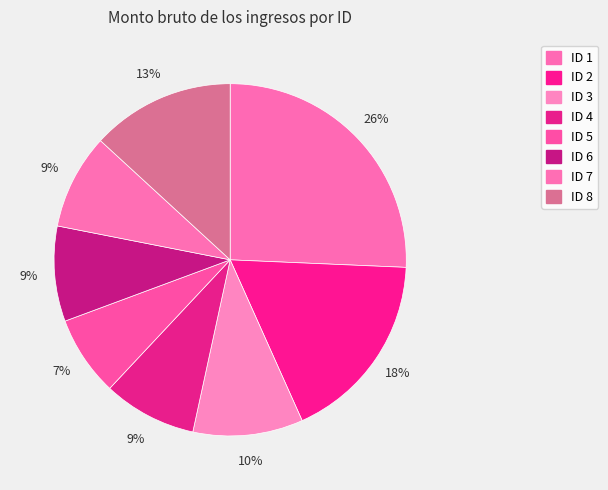

How many slices are in this pie chart?

8